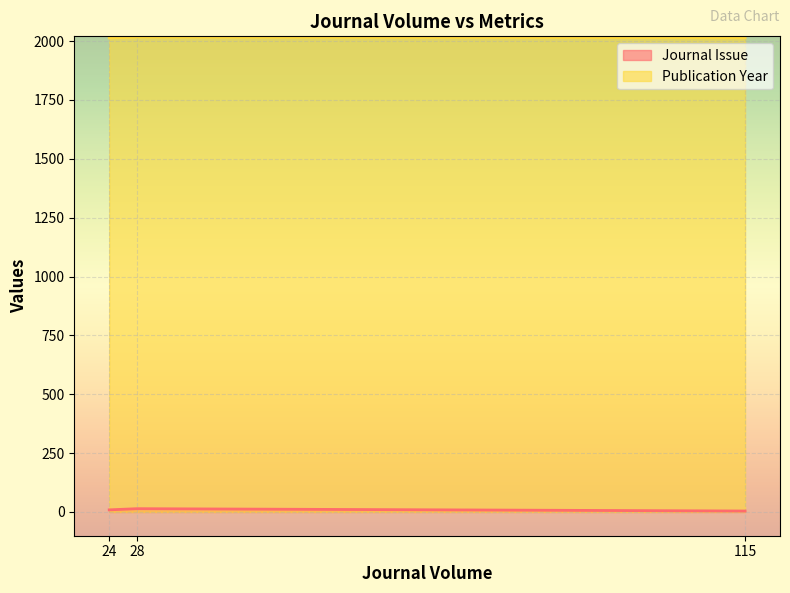

The Publication Year series shows 3304 at 115. True or false?

False